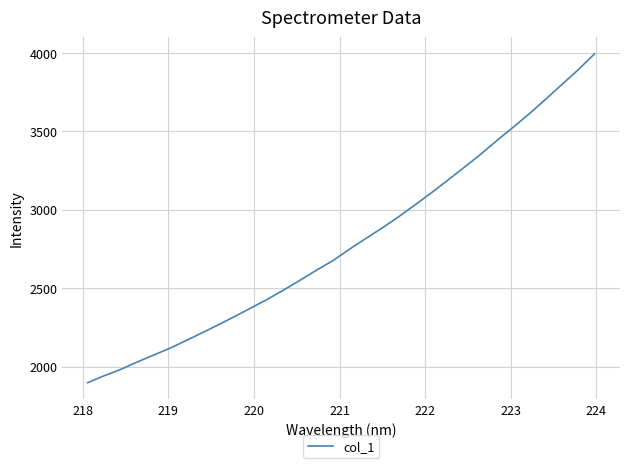

What is the difference between the maximum and minimum values?

2096.3